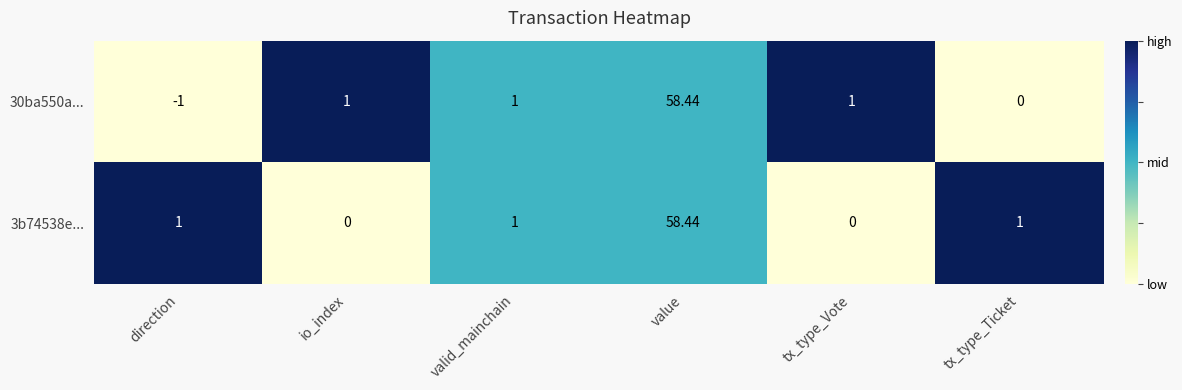

Which label corresponds to the largest value in the chart?

value